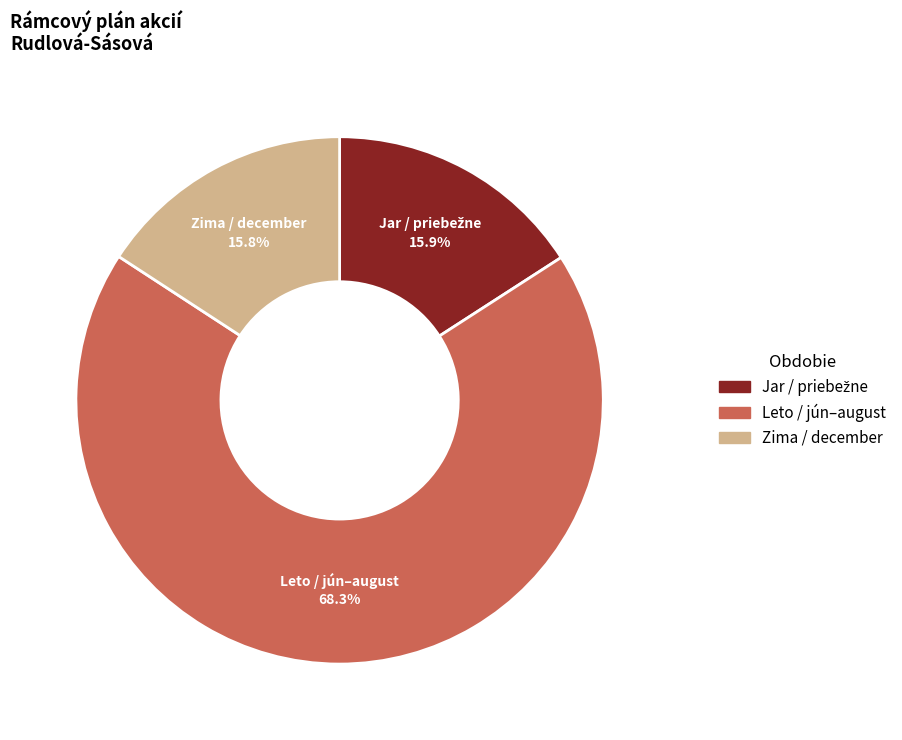

Does any single category account for the majority?

Yes